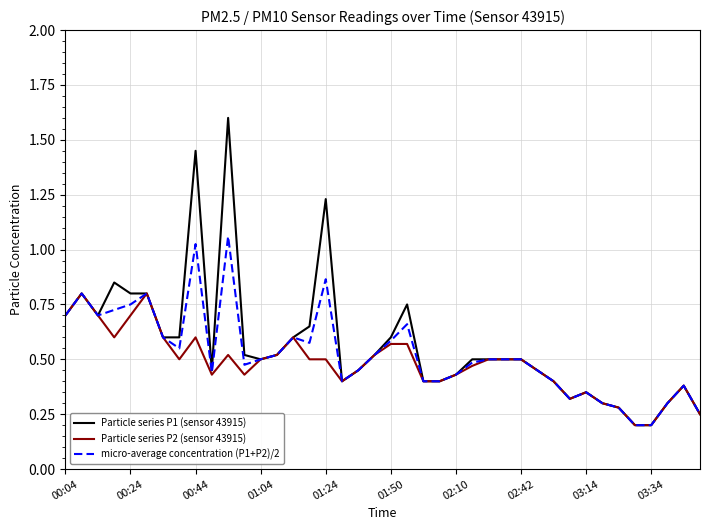

What is the maximum value shown in the chart?

1.6